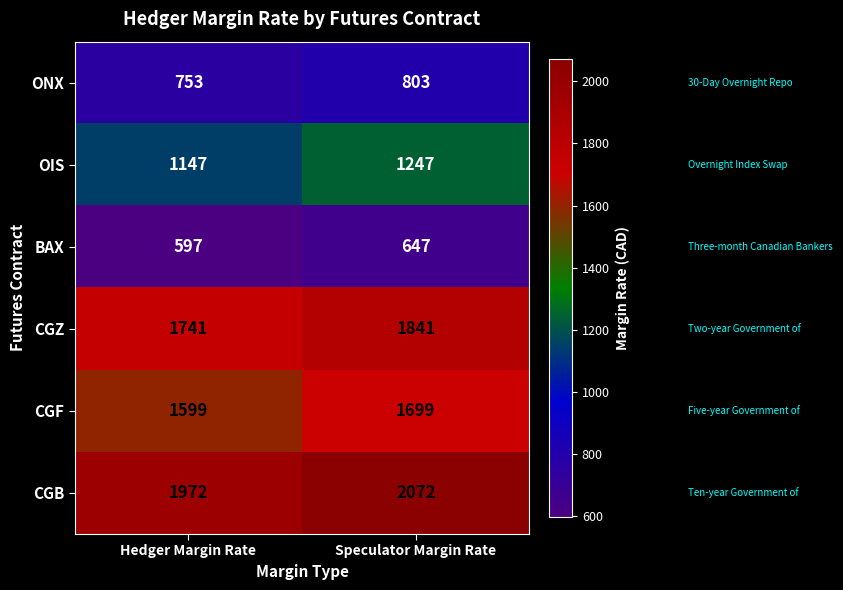

At which category is the sum across all series the highest?

Speculator Margin Rate